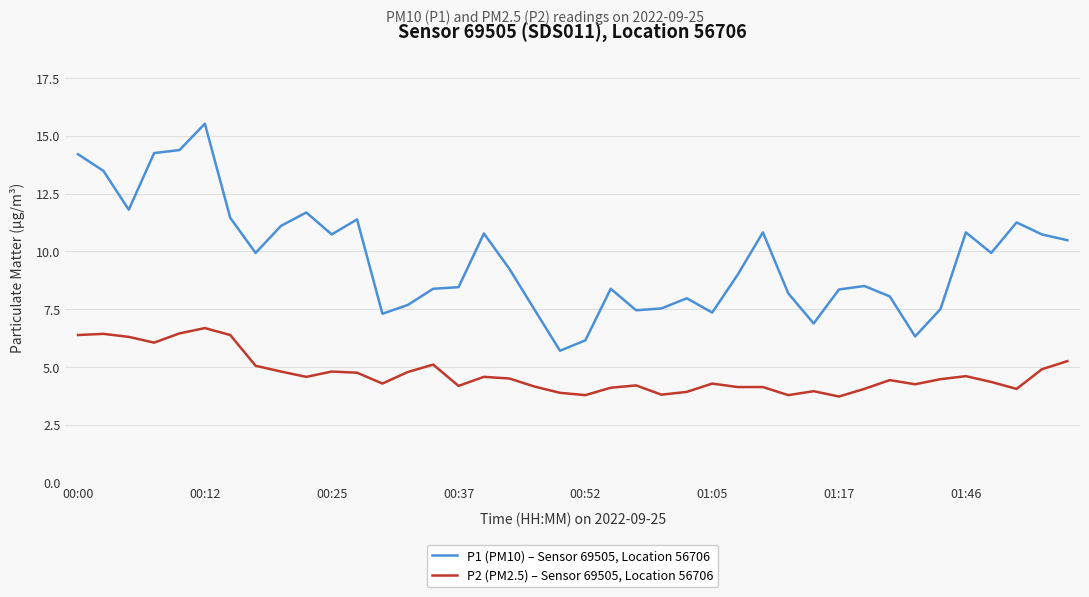

Count the number of data series in this chart.

2